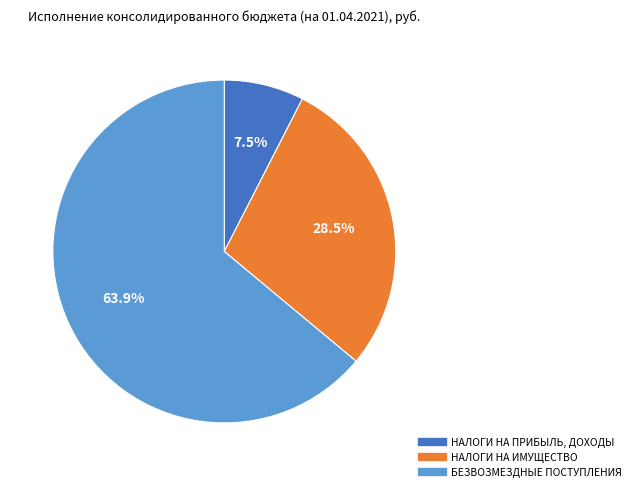

Is there a majority slice in this chart?

Yes